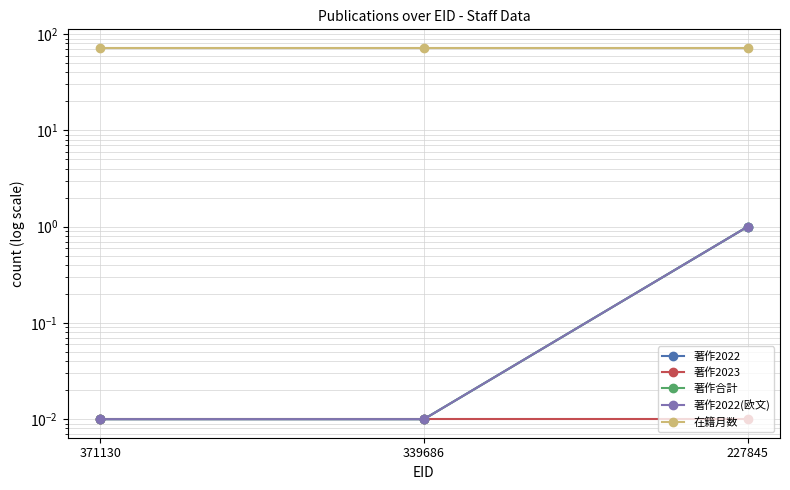

The value of 著作2022 at 227845 is 1.0. True or false?

True